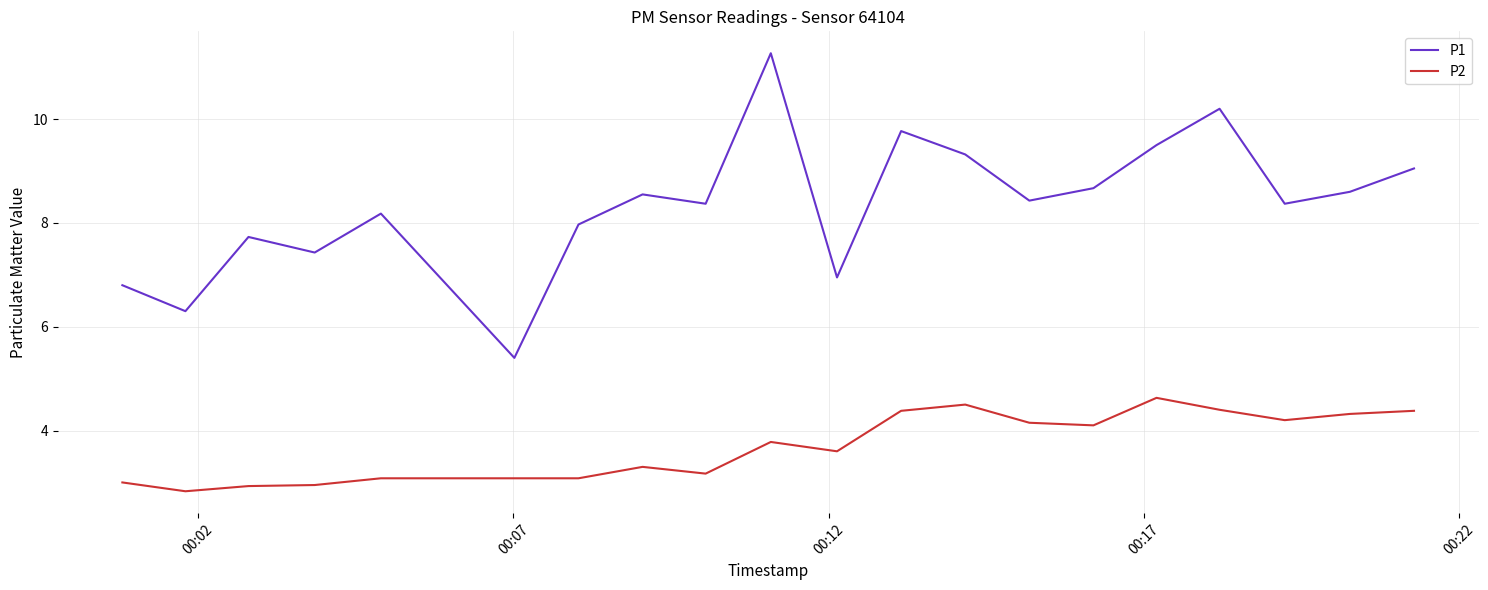

Which series has the largest total across all categories?

P1